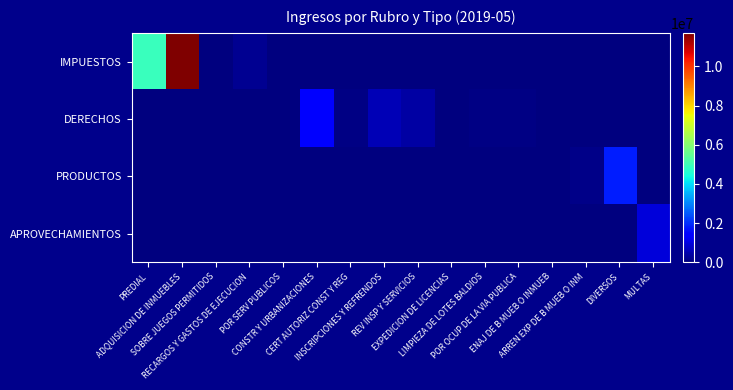

Between CONSTR Y URBANIZACIONES and LIMPIEZA DE LOTES BALDIOS, which series saw the biggest shift?

DERECHOS